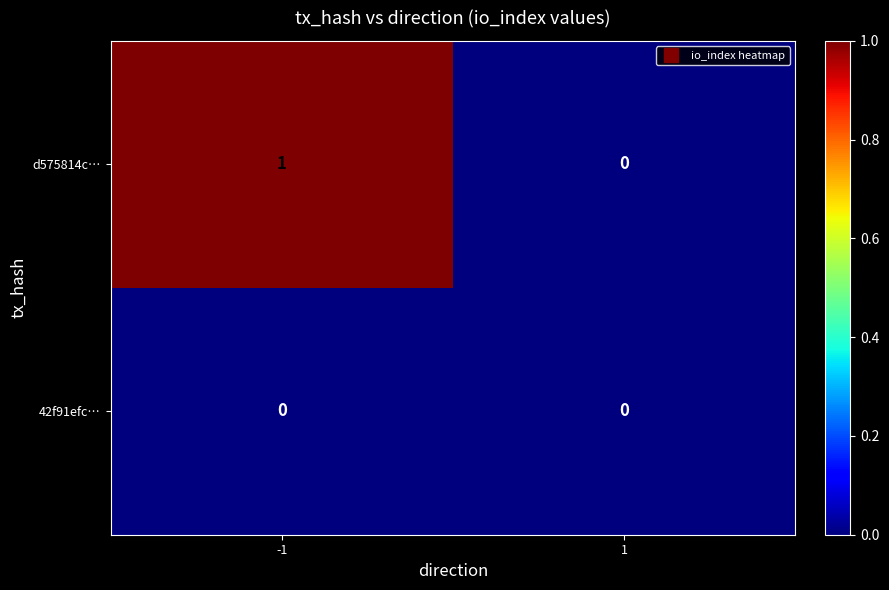

Reading left to right, transcribe all the data shown in this chart.

d575814c…: -1=1	1=0
42f91efc…: -1=0	1=0